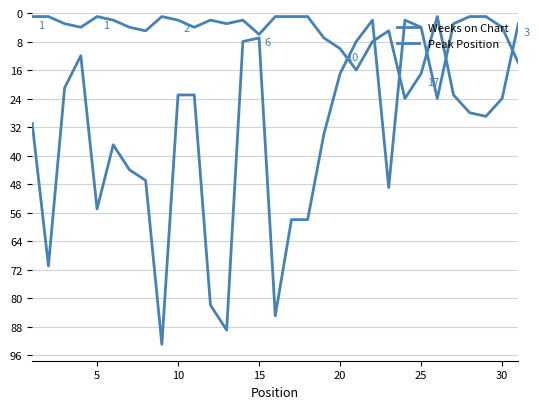

What is the greatest value displayed?

93